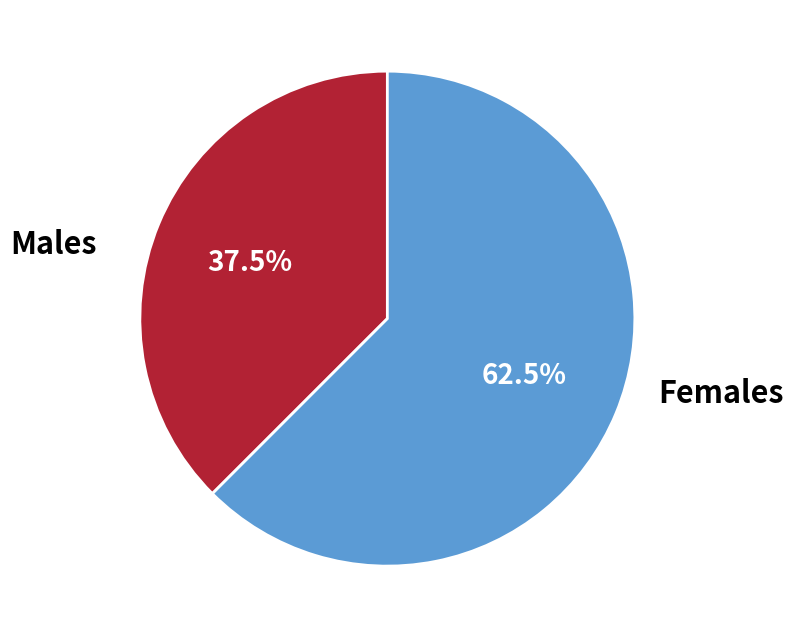

Is there a majority slice in this chart?

Yes